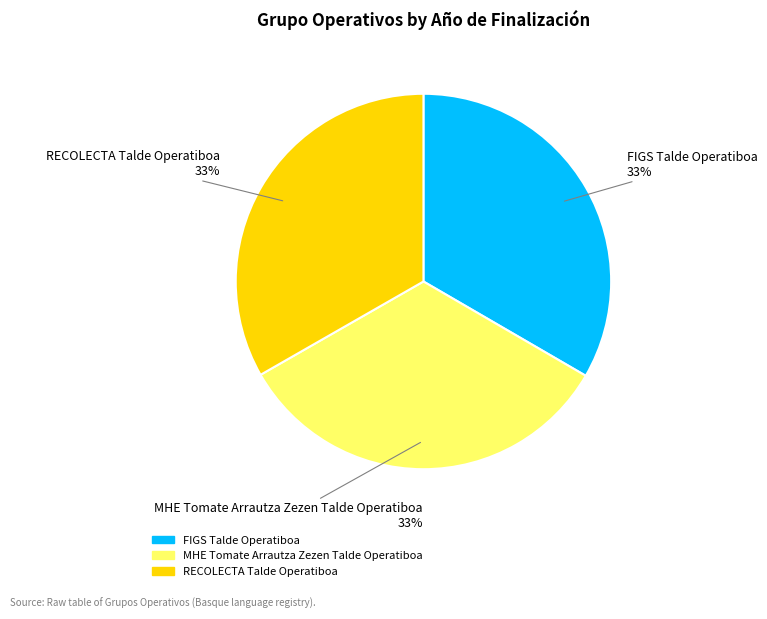

How many slices are in this pie chart?

3